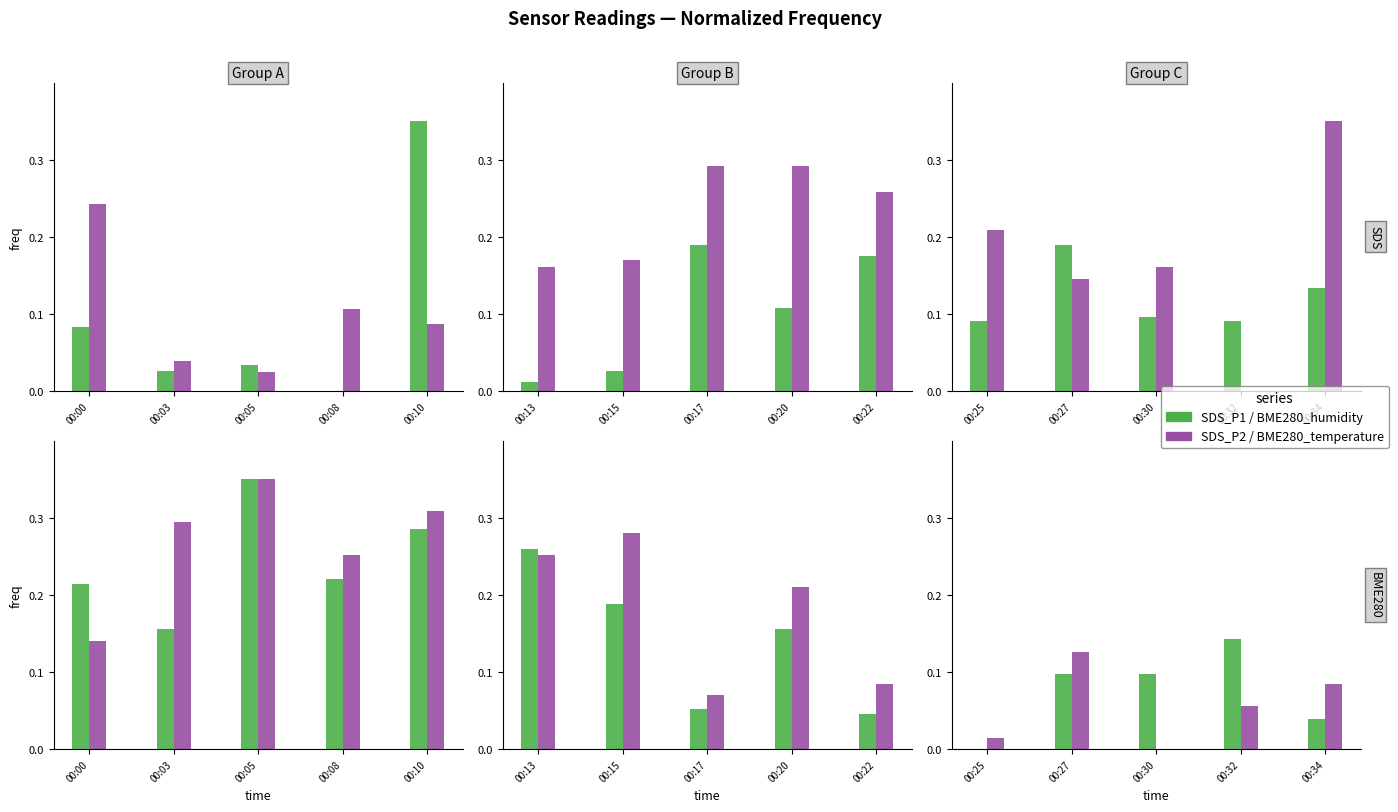

Which series has the largest total across all categories?

SDS_P2